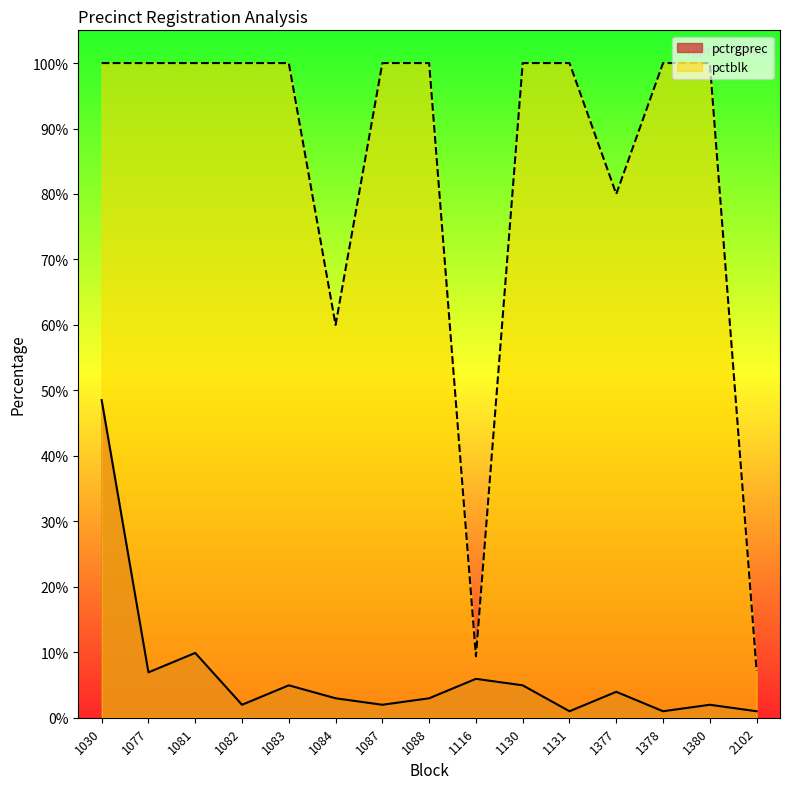

At which category does the chart reach its peak across all series?

1030